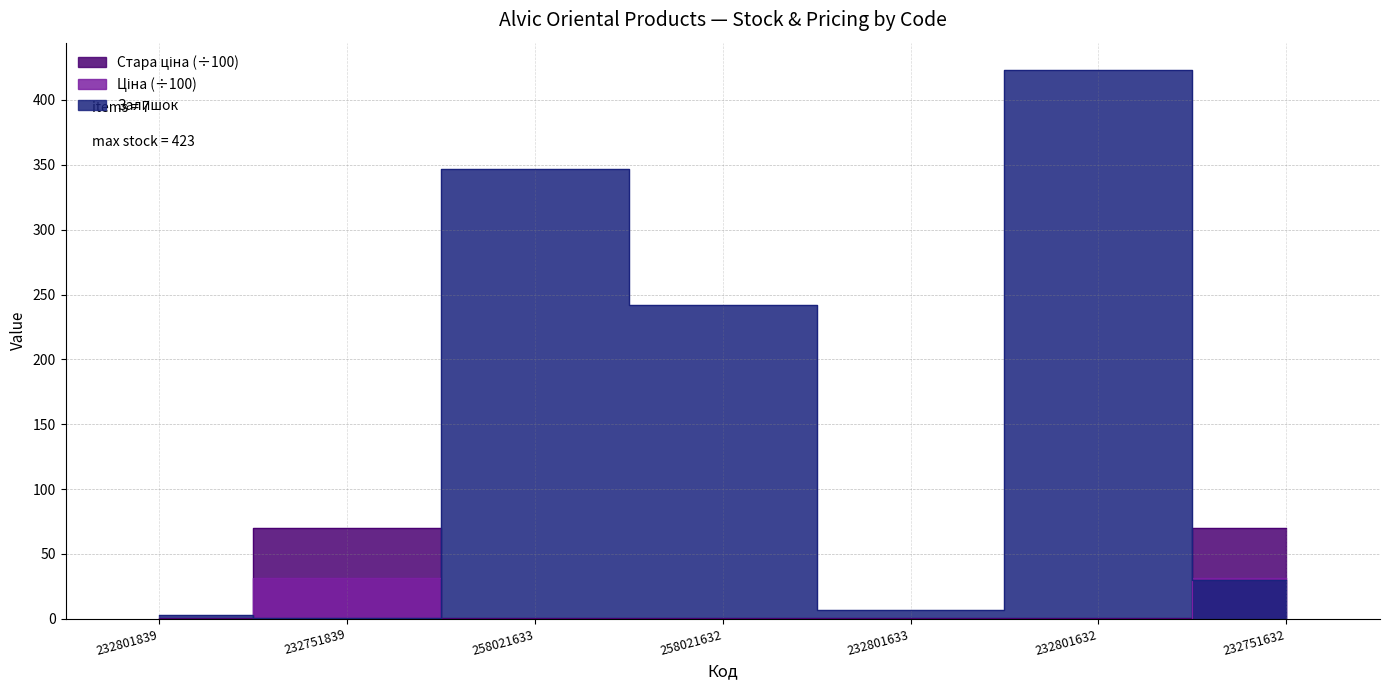

What is the spread (max minus min) of values at 232801633?

6.7